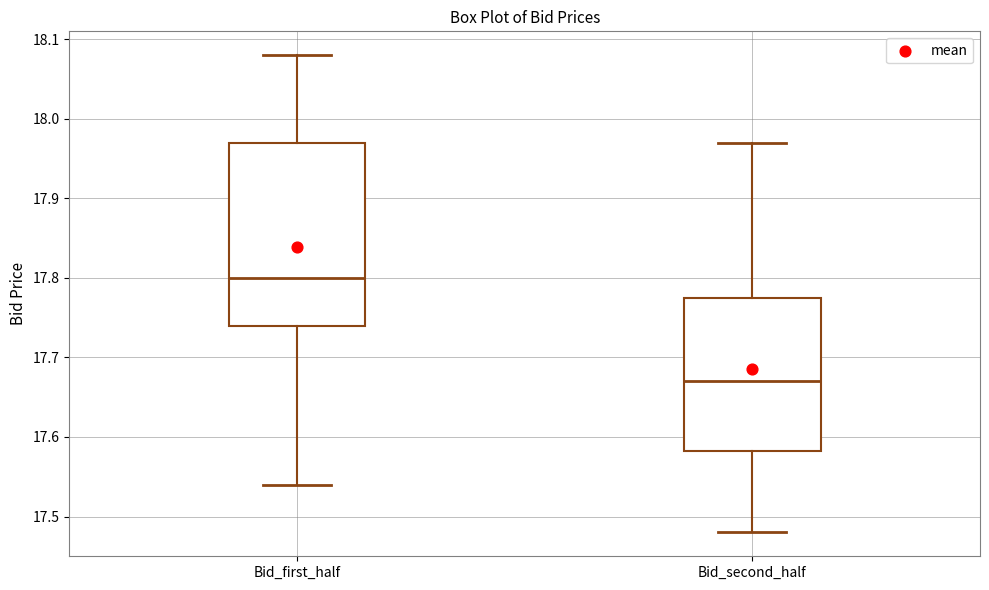

Where is the lower edge of the box for Bid_second_half on the y-axis? The values are not printed on the chart, so give them approximately, as read against the axis.

17.58